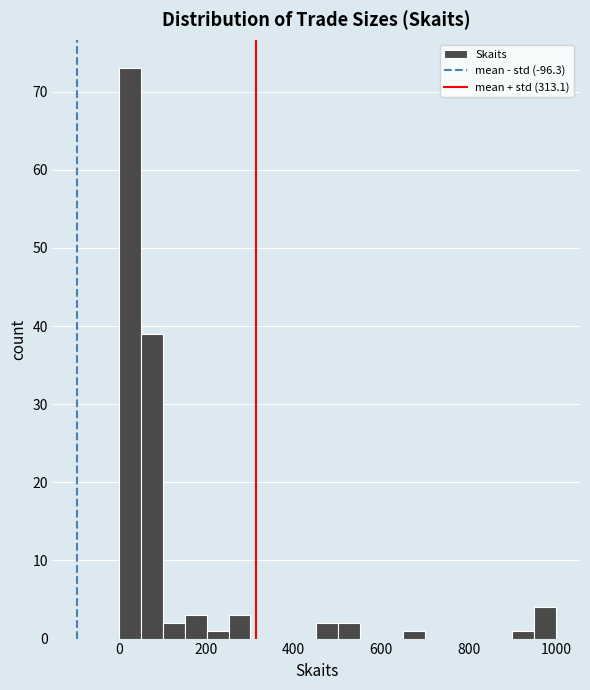

Around what value on the x-axis is the tallest bar? Give the approximate position of its centre, as read against the axis.

20